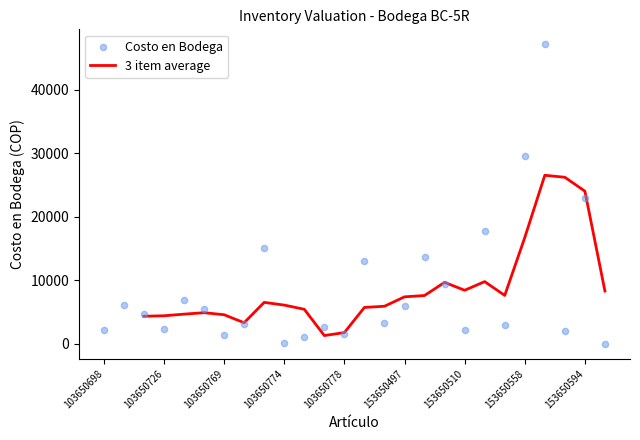

At which label is 3 item average closest to 13920?

153650558